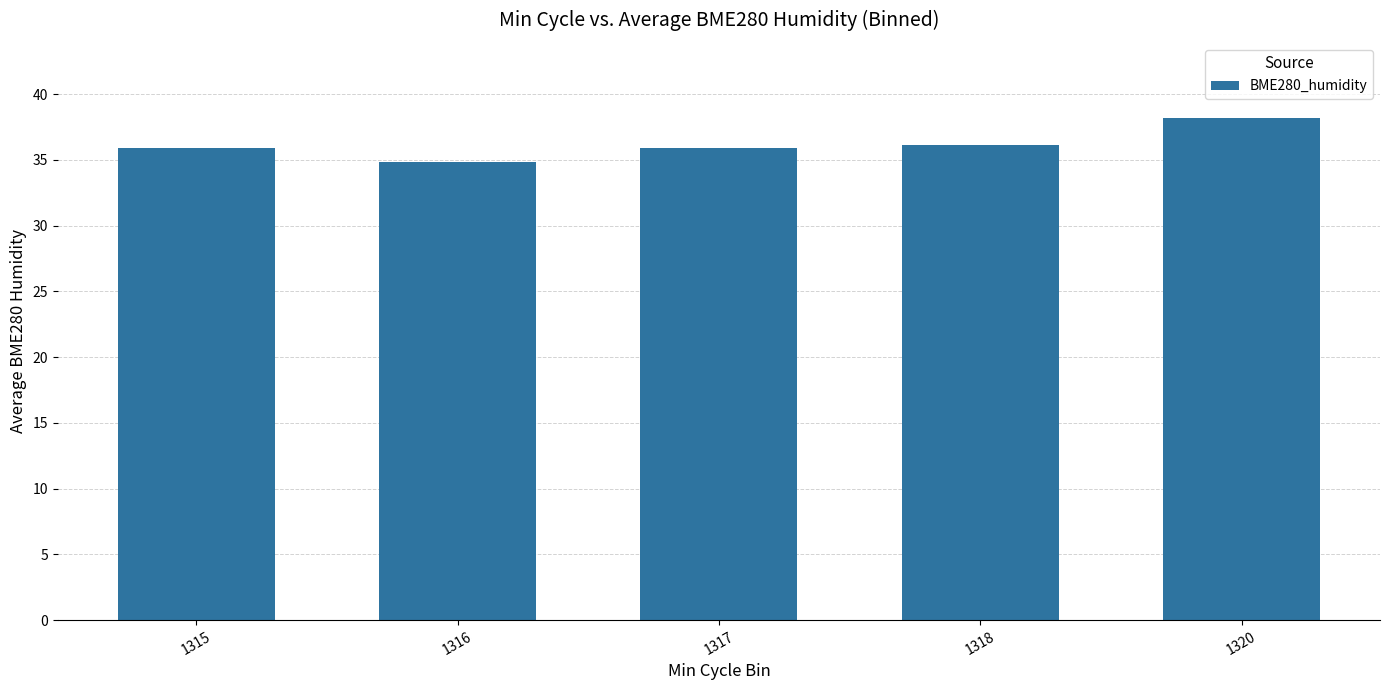

How many distinct data groups are displayed?

1